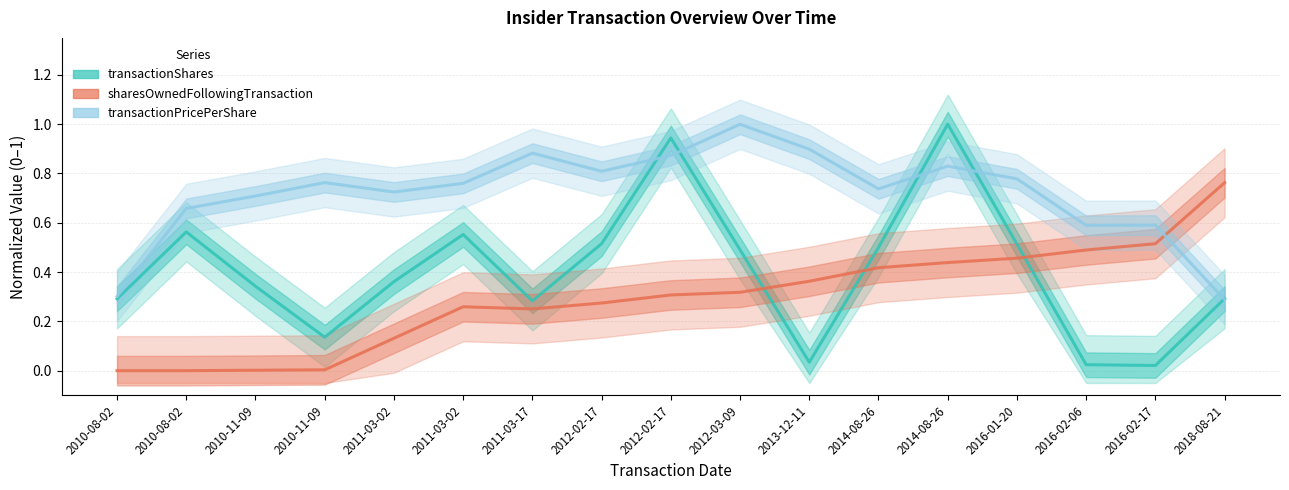

What are all the series names shown in the legend?

transactionShares, sharesOwnedFollowingTransaction, transactionPricePerShare